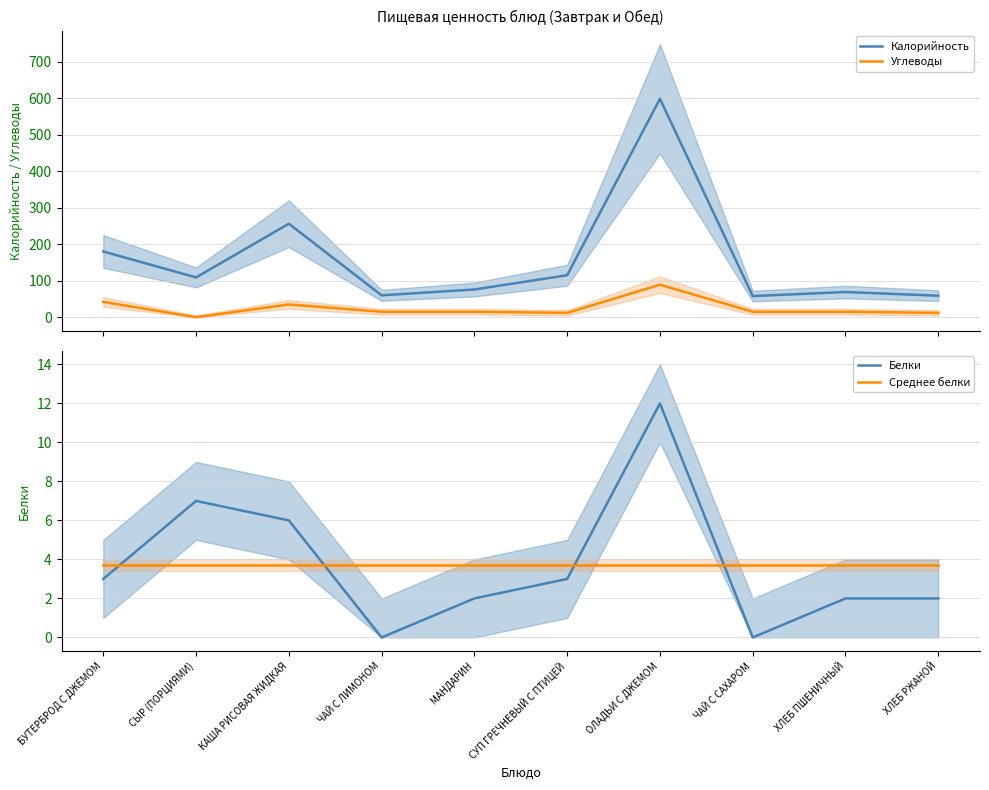

At which label does Белки reach its peak?

ОЛАДЬИ С ДЖЕМОМ